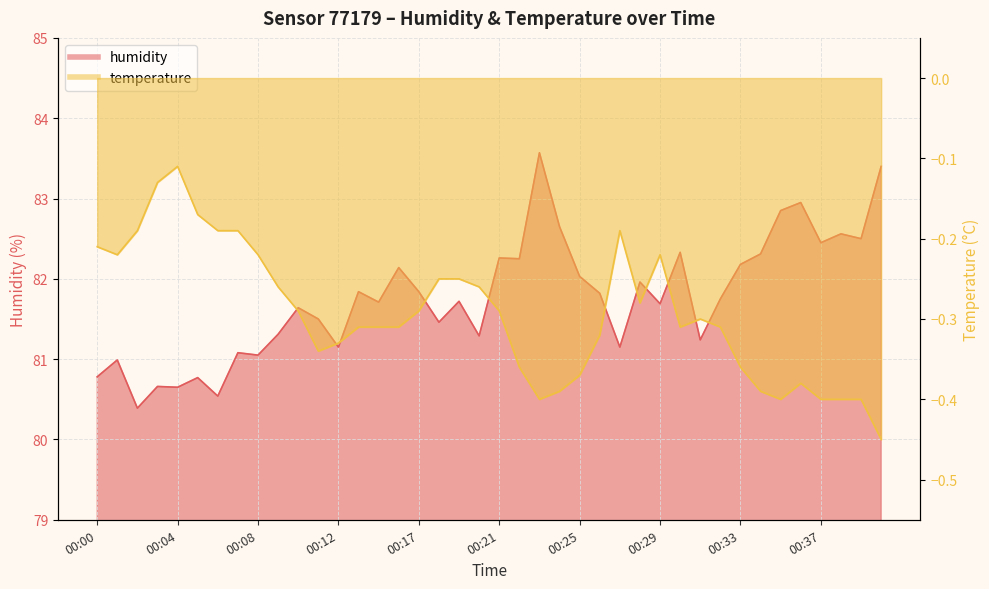

True or false: temperature has more than 0 points higher than both neighbors.

True